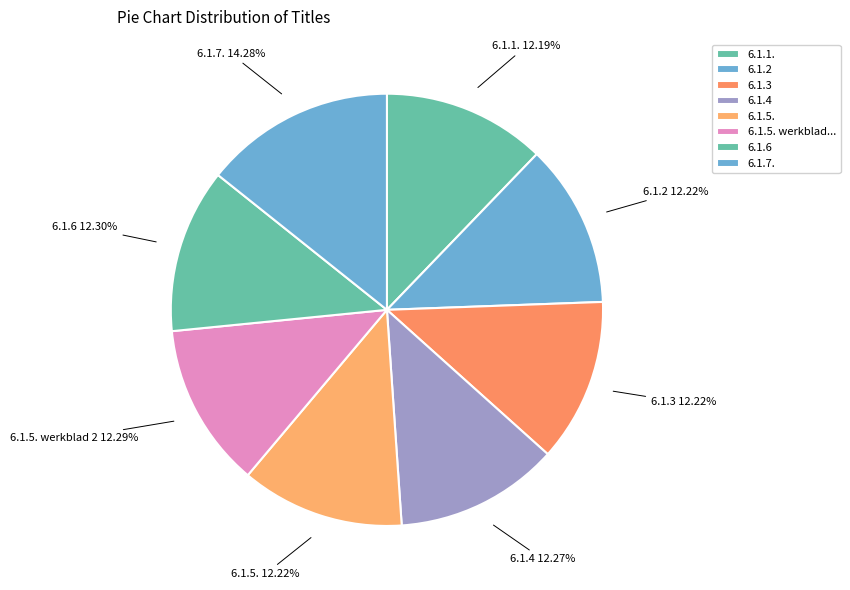

How many slices are in this pie chart?

8